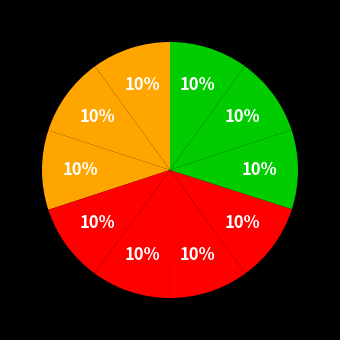

Count the number of slices in the pie.

10